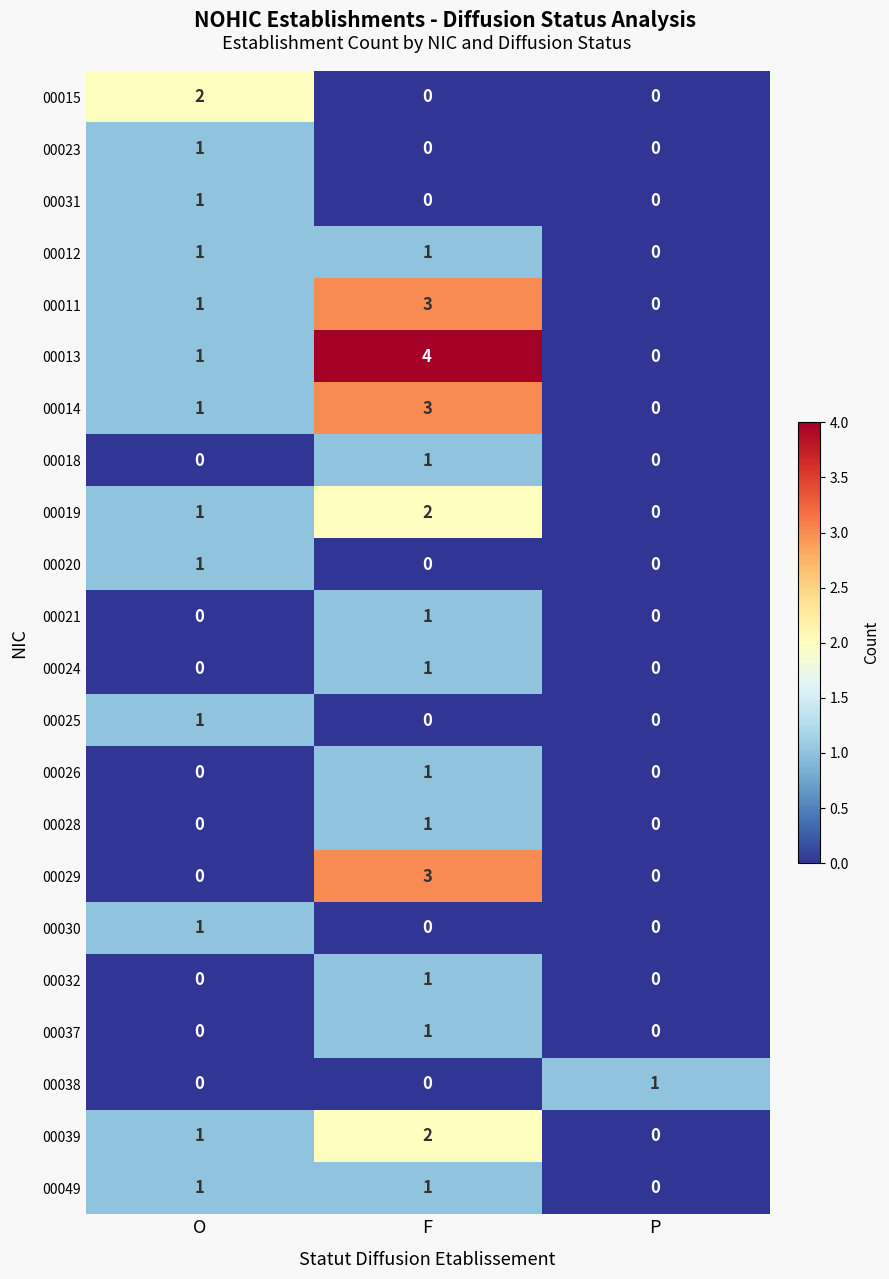

Which label corresponds to the largest value in the chart?

F